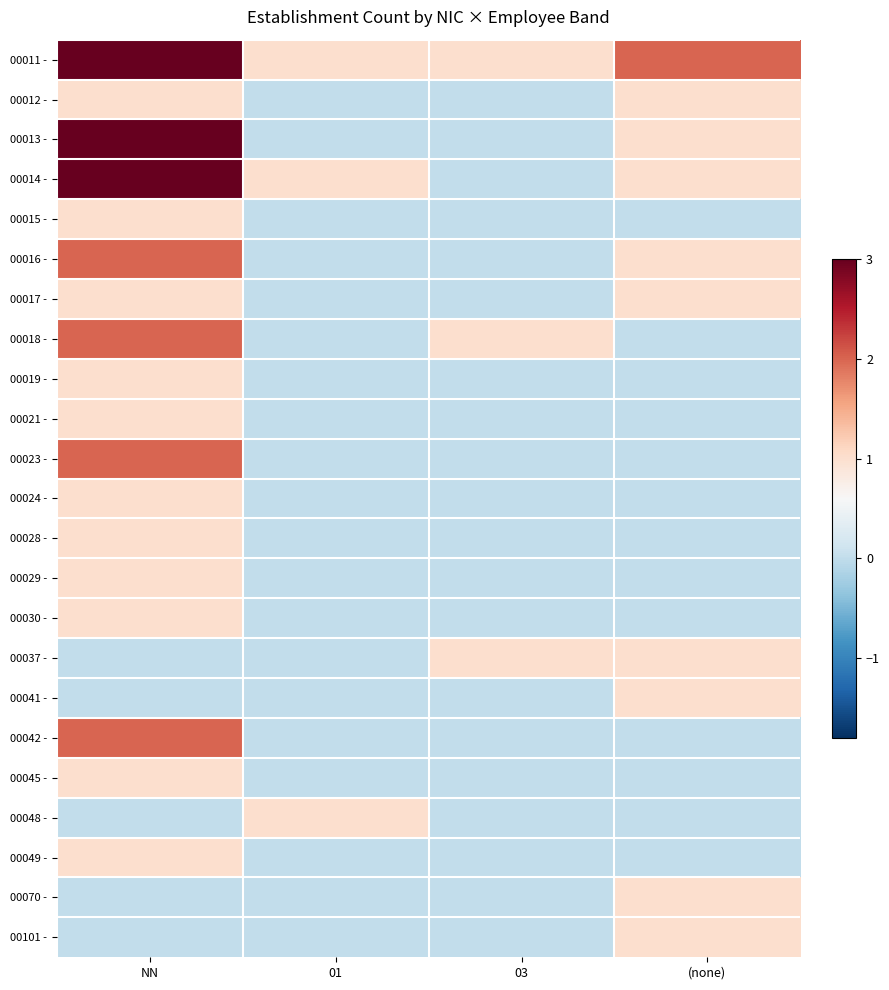

Between (none) and NN, which is larger?

NN